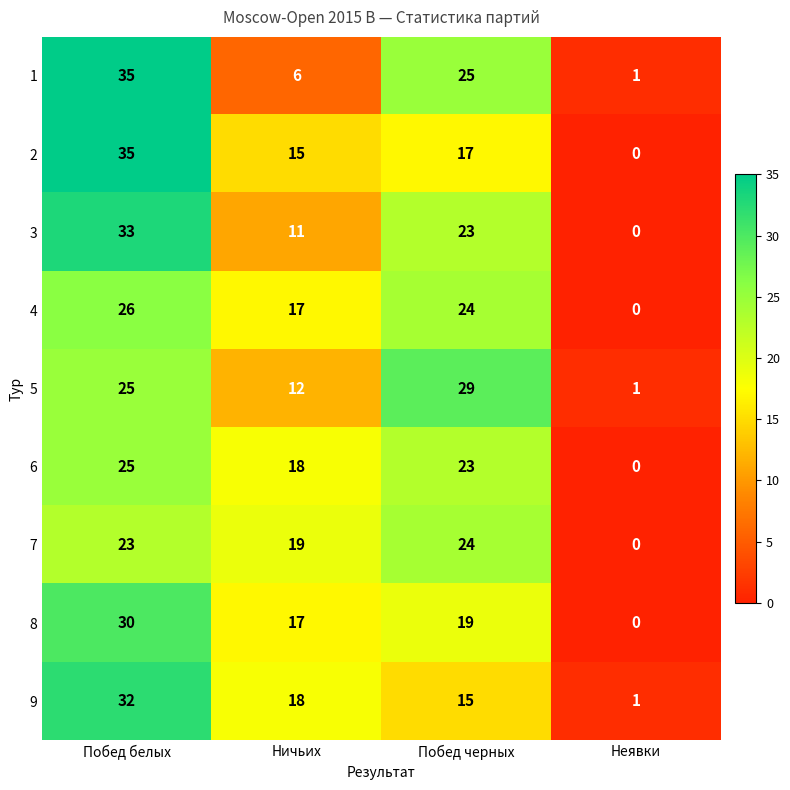

What is the sum of all 8 values?

66